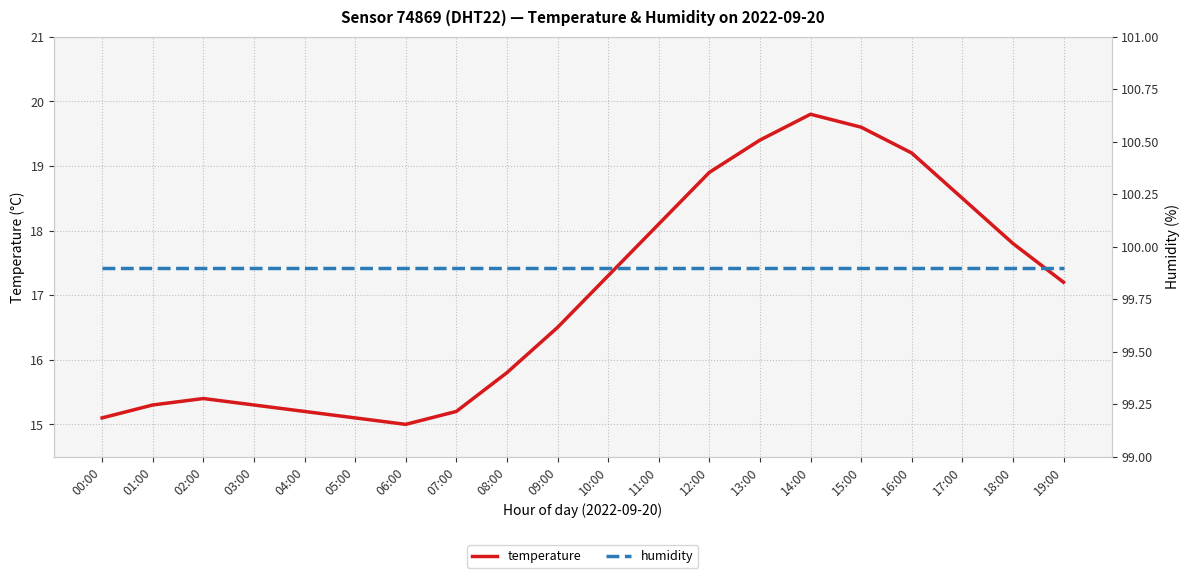

What is the spread (max minus min) of values at 06:00?

84.9